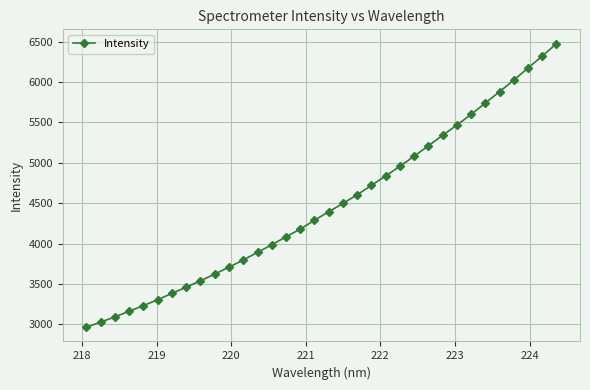

What is the difference between the second highest and second lowest values?

3294.5